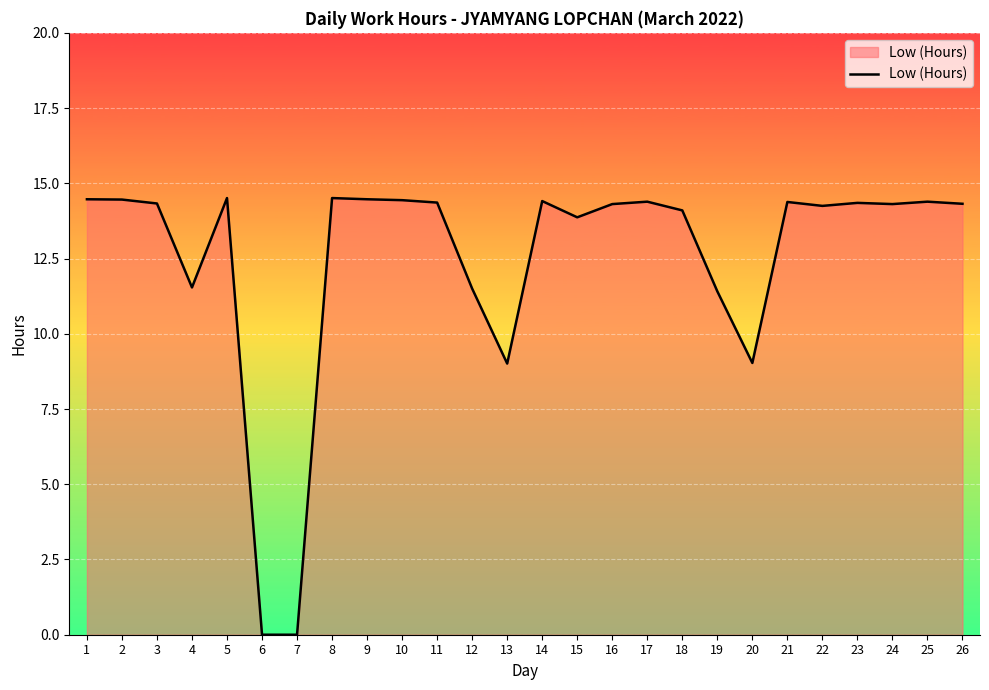

Which has a higher value, 3 or 12?

3